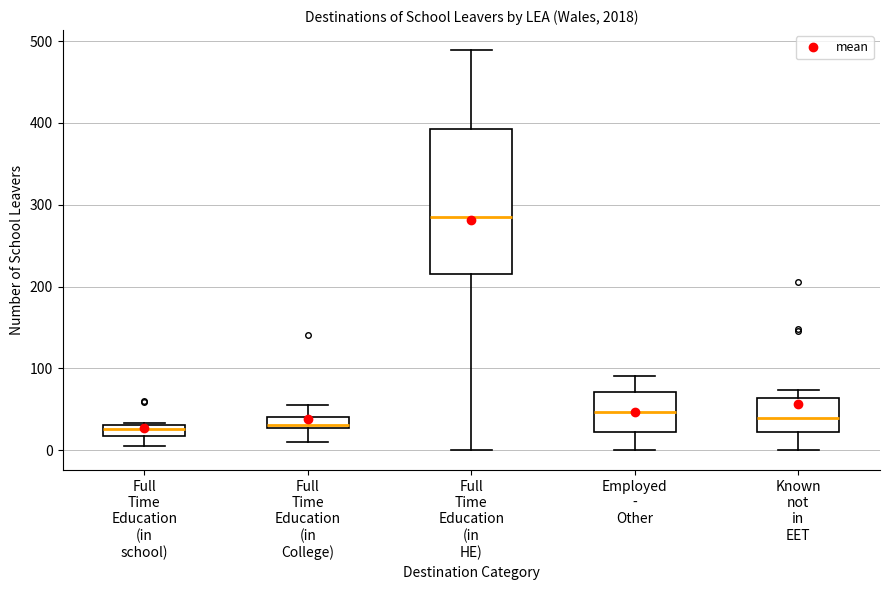

Where is the lower edge of the box for Full Time Education (in HE) on the y-axis? The values are not printed on the chart, so give them approximately, as read against the axis.

220